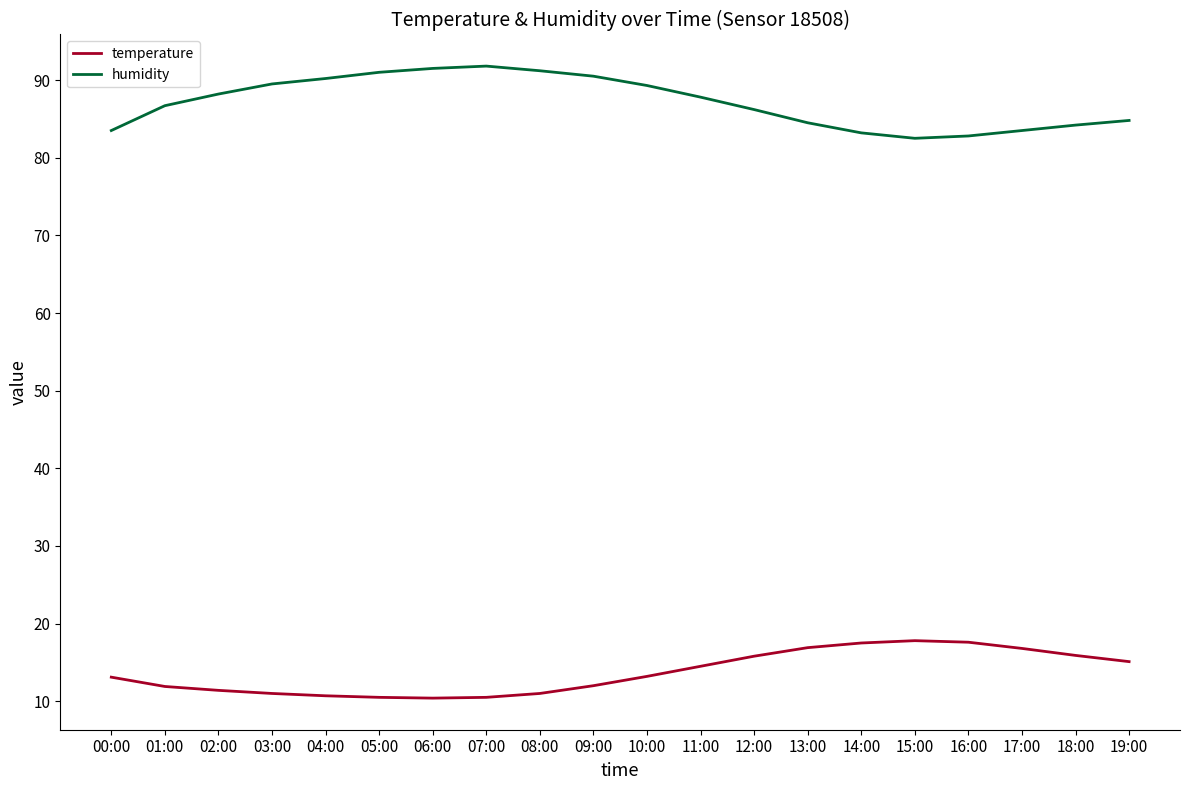

List the series in order of their peak value, highest first.

humidity, temperature